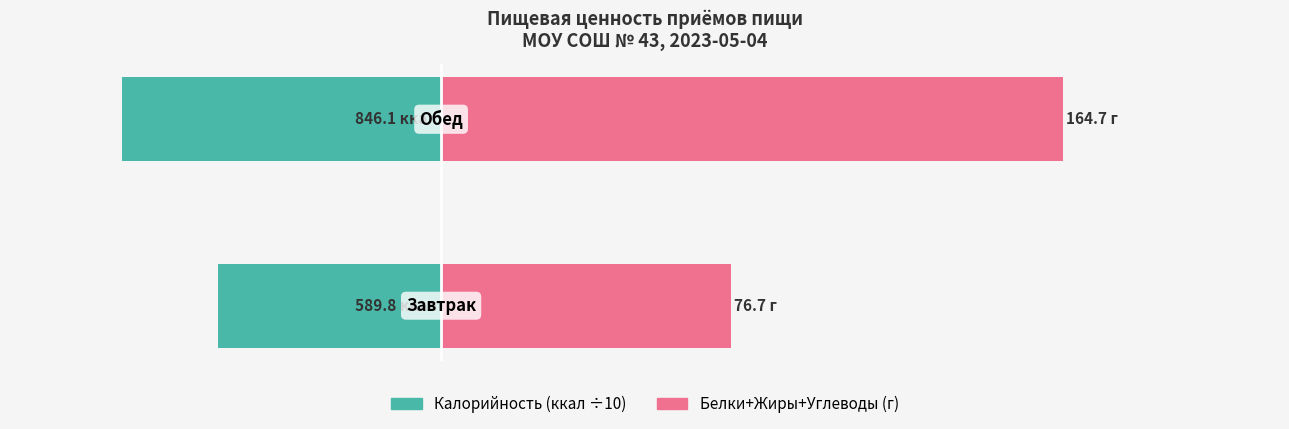

Reading left to right, extract all data points from this chart.

Калорийность (÷10): -59.0	-84.6
Белки+Жиры+Углеводы (г): 76.7	164.7